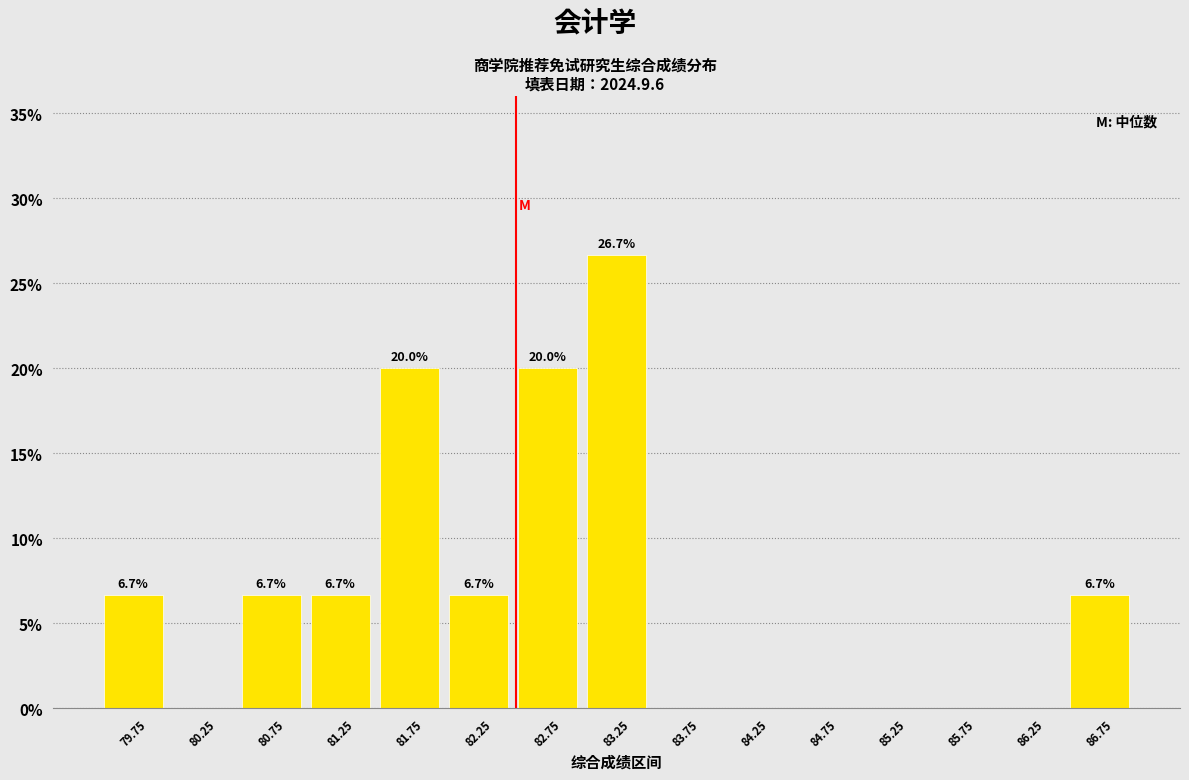

Over which range of the x-axis is the bar tallest?

83.0 to 83.5